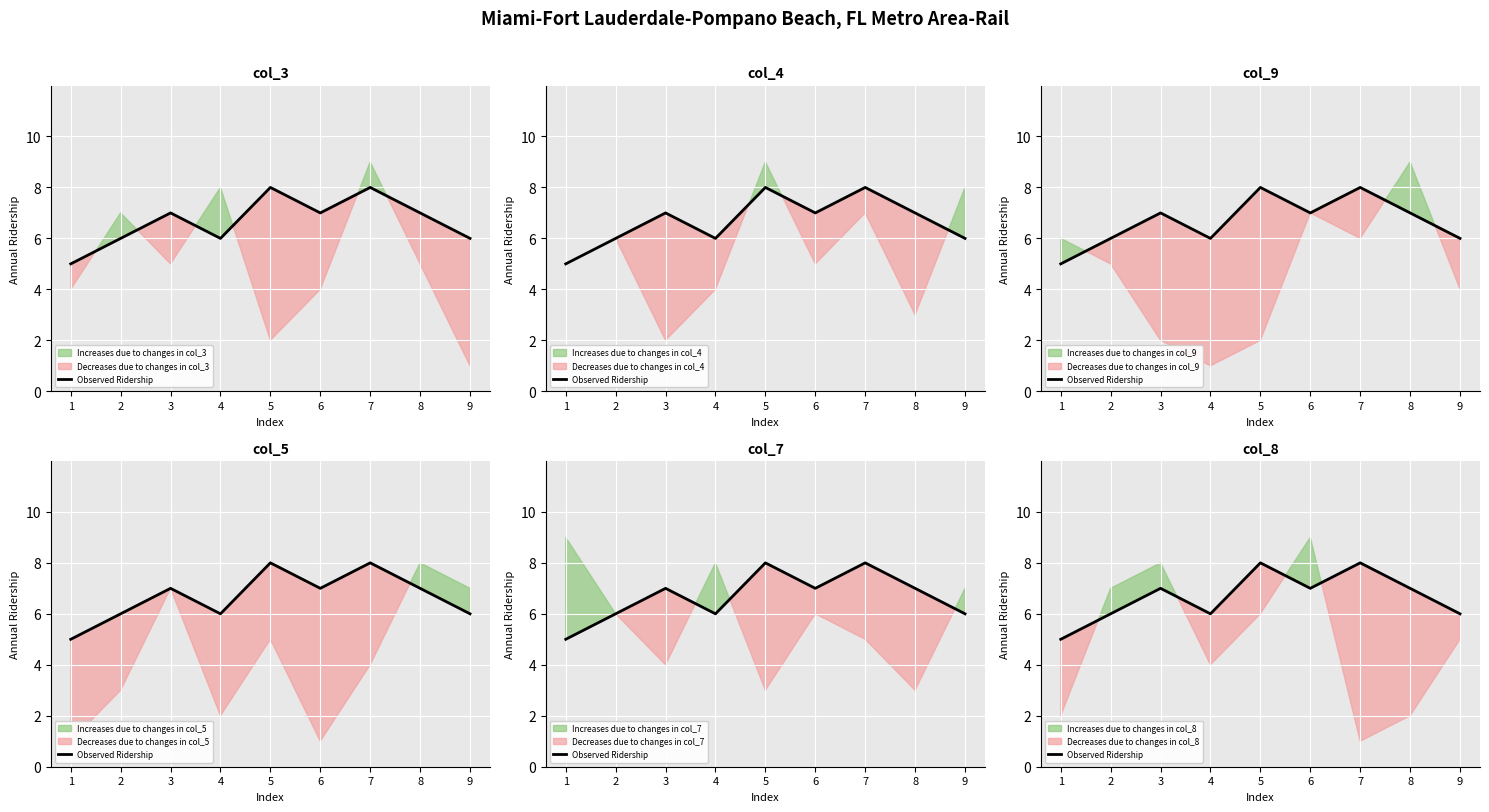

How many data points does each series have?

9